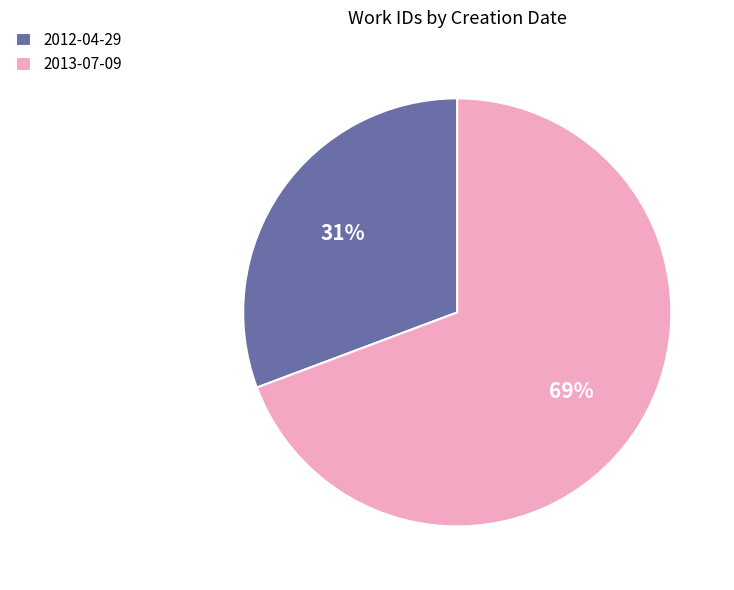

Count the number of slices in the pie.

2